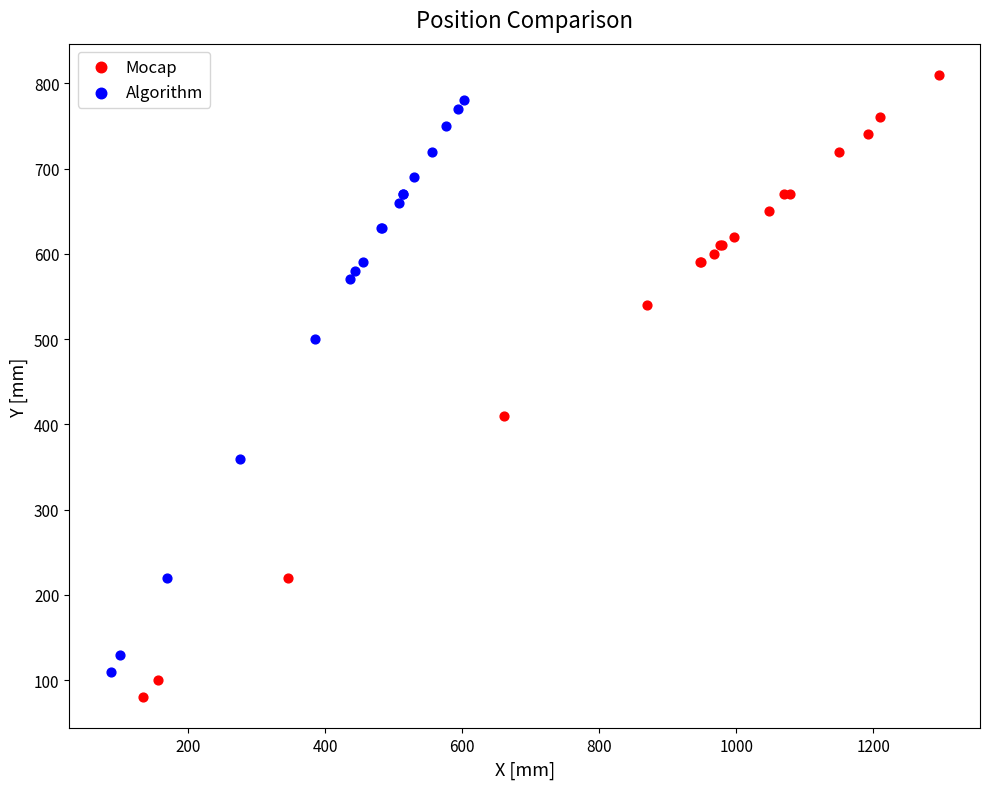

What are all the series names shown in the legend?

Mocap, Algorithm